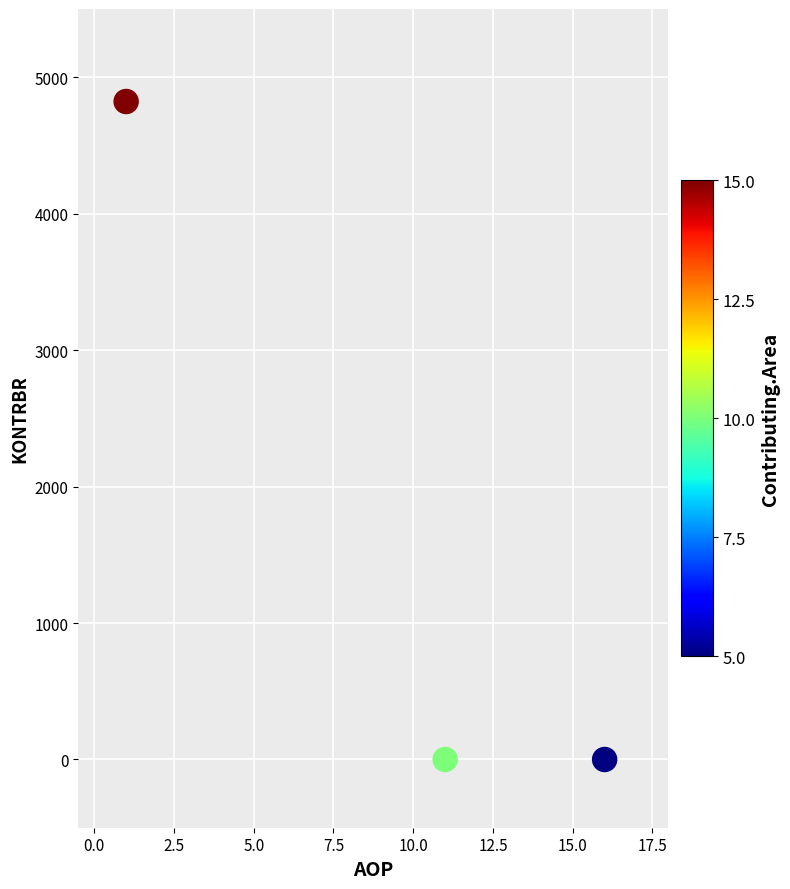

What is the range of X values (max minus min)?

15.0